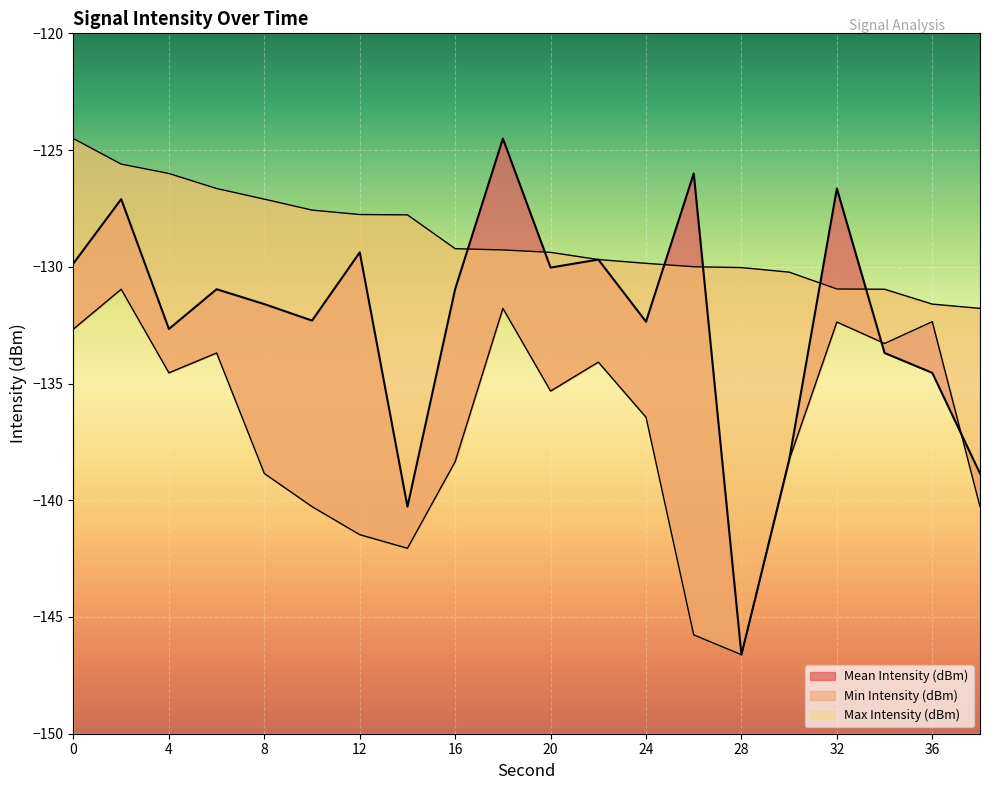

Reading right to left, extract all data points from this chart.

Mean Intensity (dBm): 38=-138.9	36=-134.5	34=-133.7	32=-126.6	30=-138.3	28=-146.6	26=-126.0	24=-132.4	22=-129.7	20=-130.0	18=-124.5	16=-131.0	14=-140.3	12=-129.4	10=-132.3	8=-131.6	6=-131.0	4=-132.7	2=-127.1	0=-129.9
Min Intensity (dBm): 38=-140.3	36=-132.4	34=-133.3	32=-132.4	30=-138.3	28=-146.6	26=-145.8	24=-136.4	22=-134.1	20=-135.3	18=-131.8	16=-138.3	14=-142.1	12=-141.5	10=-140.3	8=-138.9	6=-133.7	4=-134.5	2=-131.0	0=-132.7
Max Intensity (dBm): 38=-131.8	36=-131.6	34=-131.0	32=-131.0	30=-130.2	28=-130.0	26=-130.0	24=-129.9	22=-129.7	20=-129.4	18=-129.3	16=-129.2	14=-127.8	12=-127.8	10=-127.6	8=-127.1	6=-126.6	4=-126.0	2=-125.6	0=-124.5